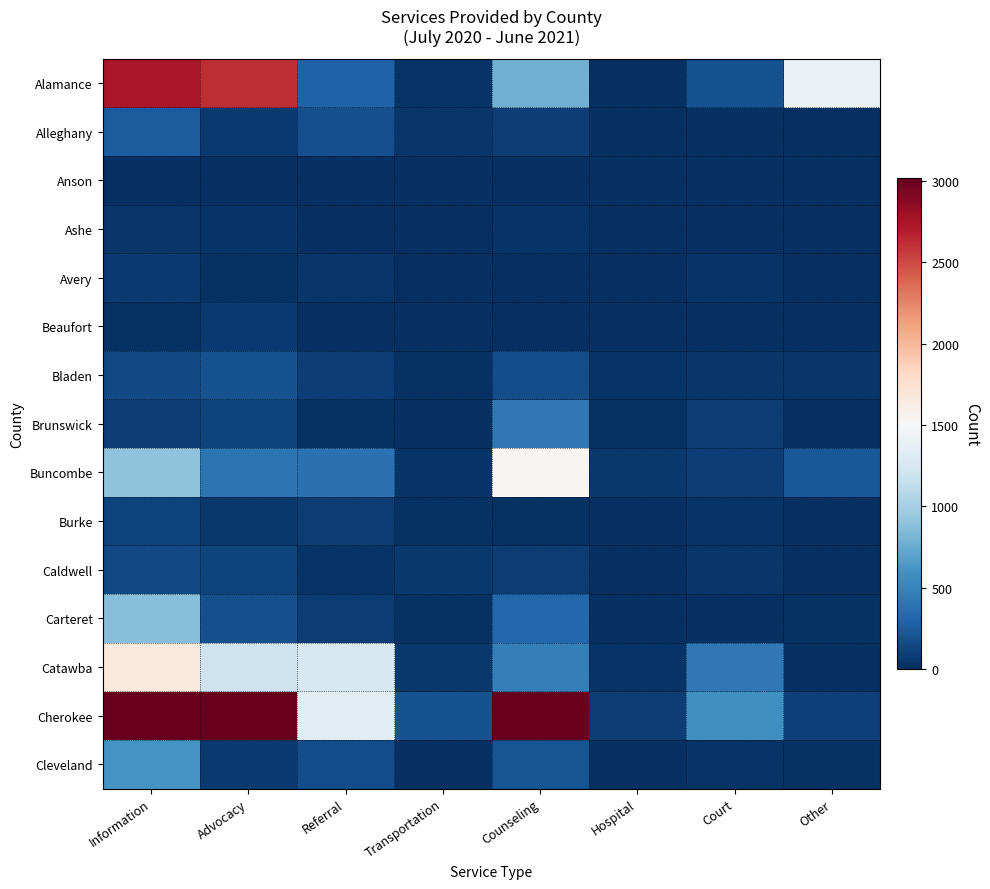

Which series has the widest spread of values?

Cherokee